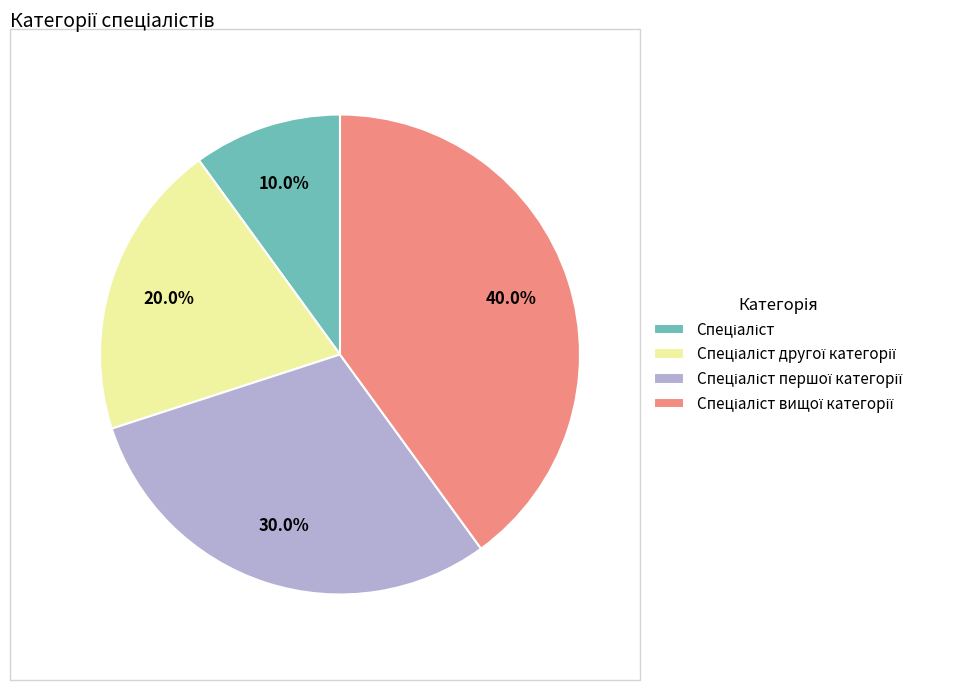

Is there any slice that represents more than half of the pie?

No